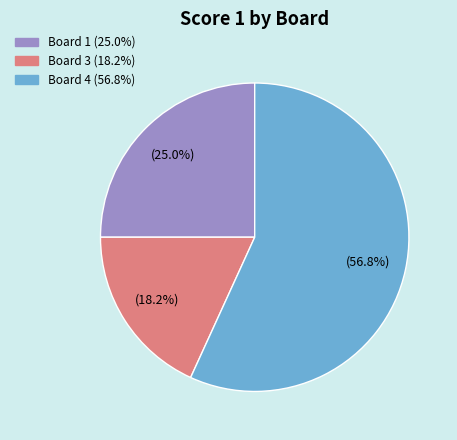

What is the ratio of the value at Board 1 (25.0%) to the value at Board 3 (18.2%)?

1.4